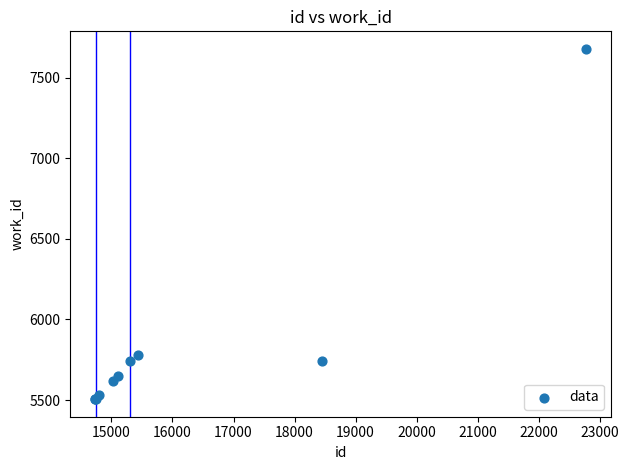

What Y value in the scatter plot is closest to 6591?

5782